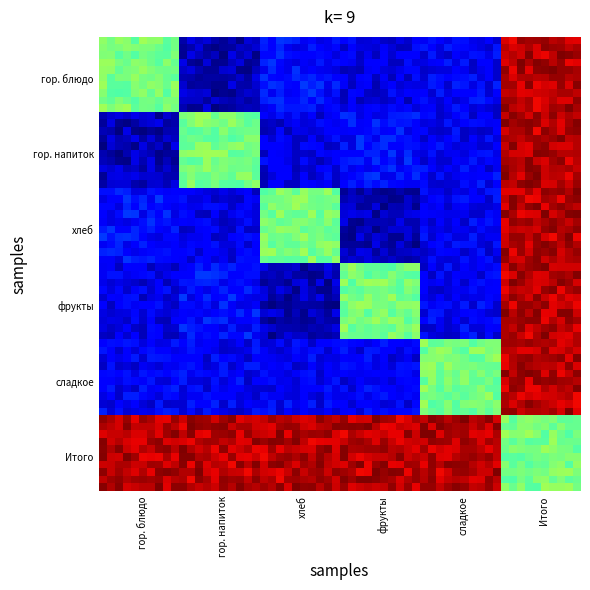

At how many categories does at least one series exceed 149?

6